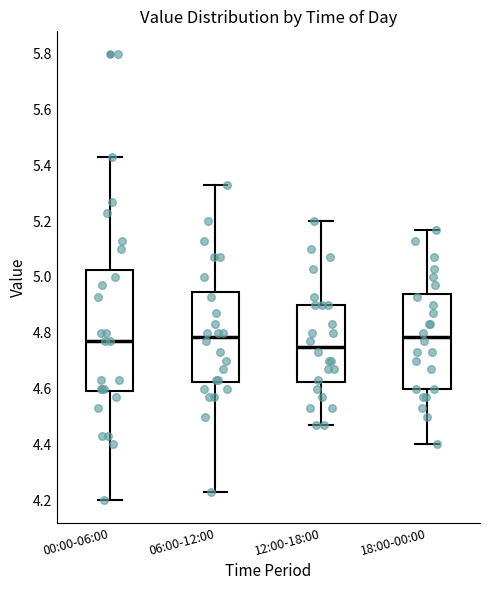

Reading left to right, read every box against the y-axis: the position of its median line, the range the box covers, and the ends of its whiskers. The values are not printed on the chart, so give them approximately, as read against the axis.

00:00-06:00: median 4.78, box 4.60 to 5.02, whiskers 4.20 to 5.44
06:00-12:00: median 4.78, box 4.62 to 4.94, whiskers 4.24 to 5.34
12:00-18:00: median 4.76, box 4.62 to 4.90, whiskers 4.48 to 5.20
18:00-00:00: median 4.78, box 4.60 to 4.94, whiskers 4.40 to 5.18